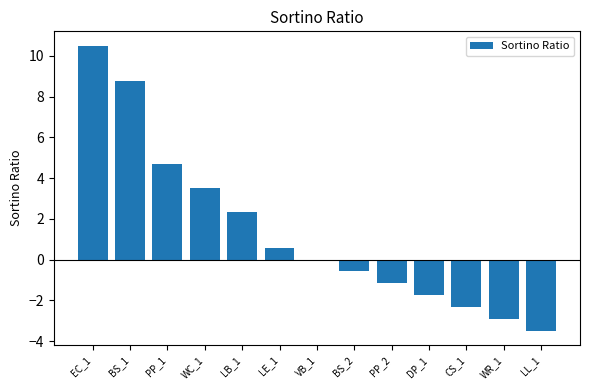

The value at PP_2 is -0.5. True or false?

False